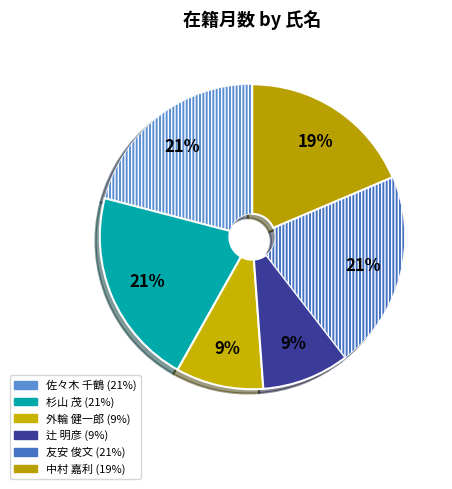

Is there a majority slice in this chart?

No